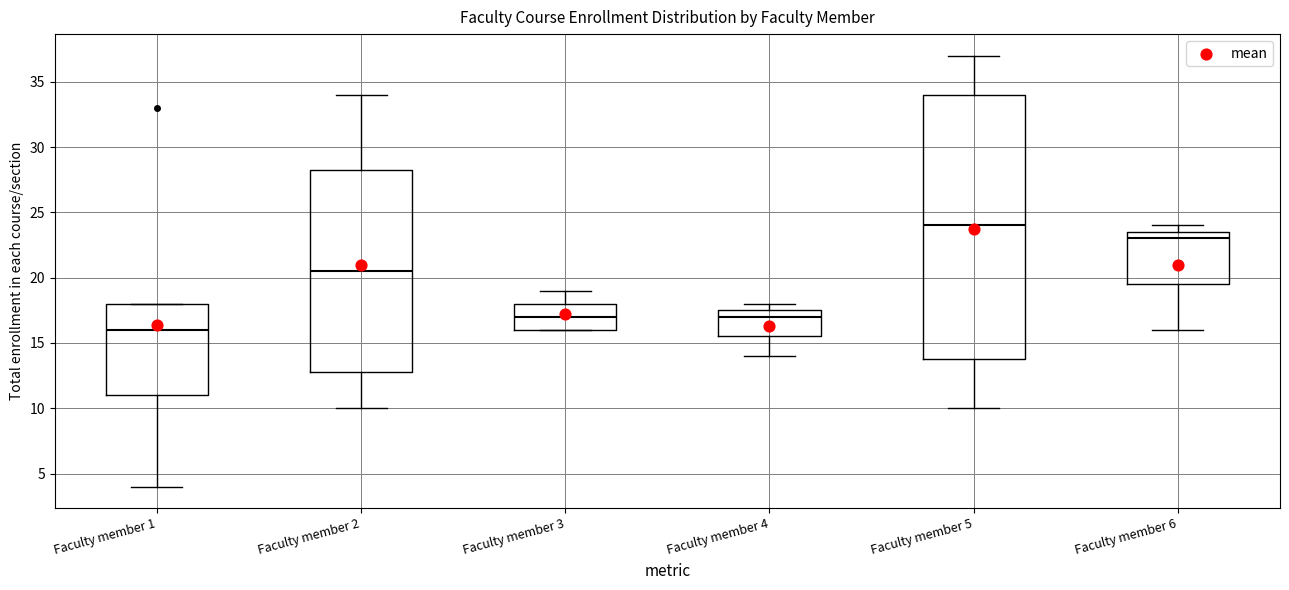

Reading left to right, transcribe this box plot: for each box, give where its median line is, the range the box spans, and where its two whiskers end, as read against the y-axis. The values are not printed on the chart, so give them approximately, as read against the axis.

Faculty member 1: median 16.0, box 11.0 to 18.0, whiskers 4.0 to 18.0
Faculty member 2: median 20.5, box 13.0 to 28.5, whiskers 10.0 to 34.0
Faculty member 3: median 17.0, box 16.0 to 18.0, whiskers 16.0 to 19.0
Faculty member 4: median 17.0, box 15.5 to 17.5, whiskers 14.0 to 18.0
Faculty member 5: median 24.0, box 14.0 to 34.0, whiskers 10.0 to 37.0
Faculty member 6: median 23.0, box 19.5 to 23.5, whiskers 16.0 to 24.0